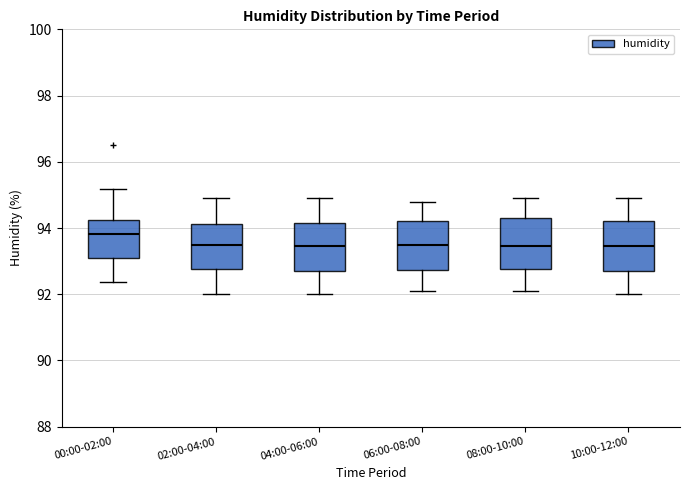

Where is the lower edge of the box for 00:00-02:00 on the y-axis? The values are not printed on the chart, so give them approximately, as read against the axis.

93.0